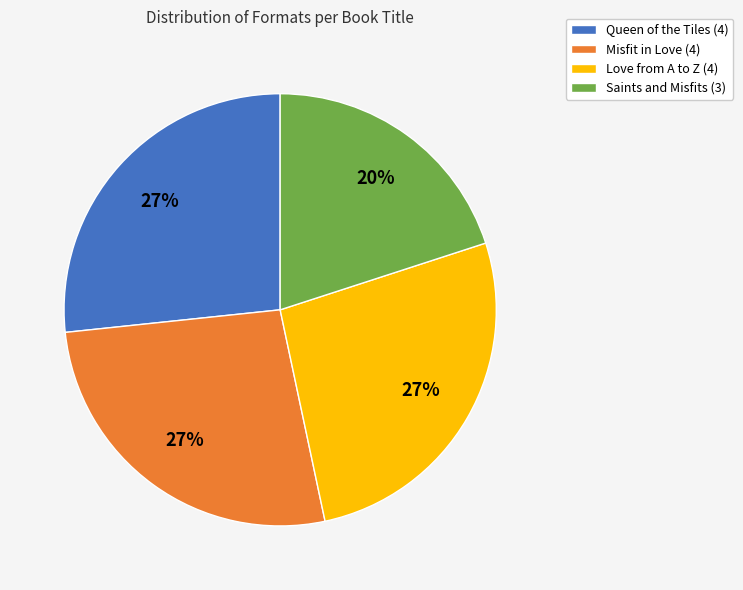

To the nearest percent, what is the average slice percentage?

25%